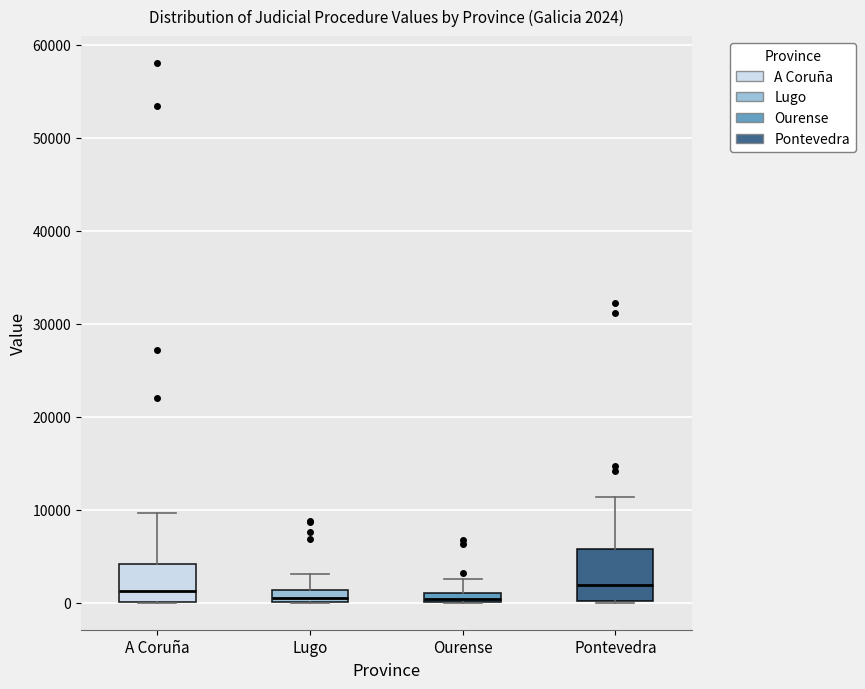

Comparing the boxes themselves (not the whiskers), which one is the tallest?

Pontevedra